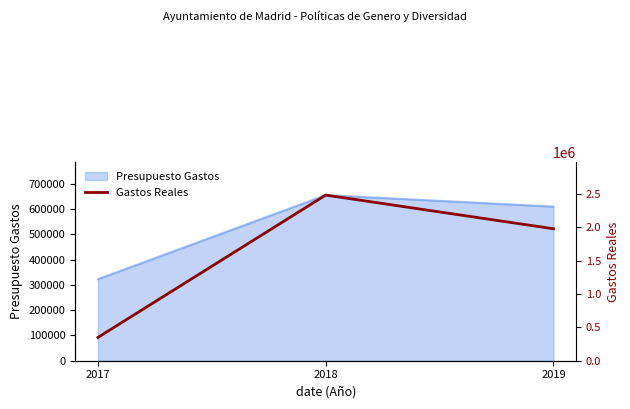

What is the value of the 2nd point from the left?

2480765.9